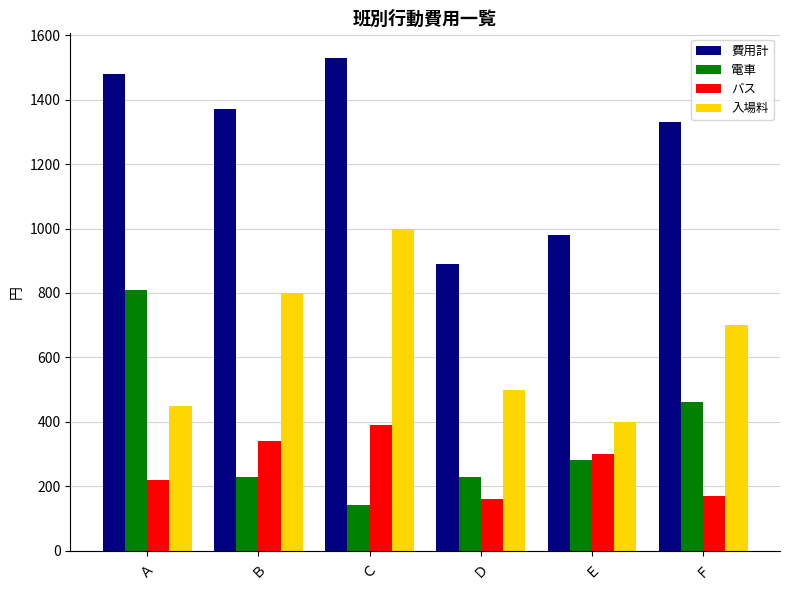

Reading left to right, extract all data points from this chart.

費用計: 1480	1370	1530	890	980	1330
電車: 810	230	140	230	280	460
バス: 220	340	390	160	300	170
入場料: 450	800	1000	500	400	700